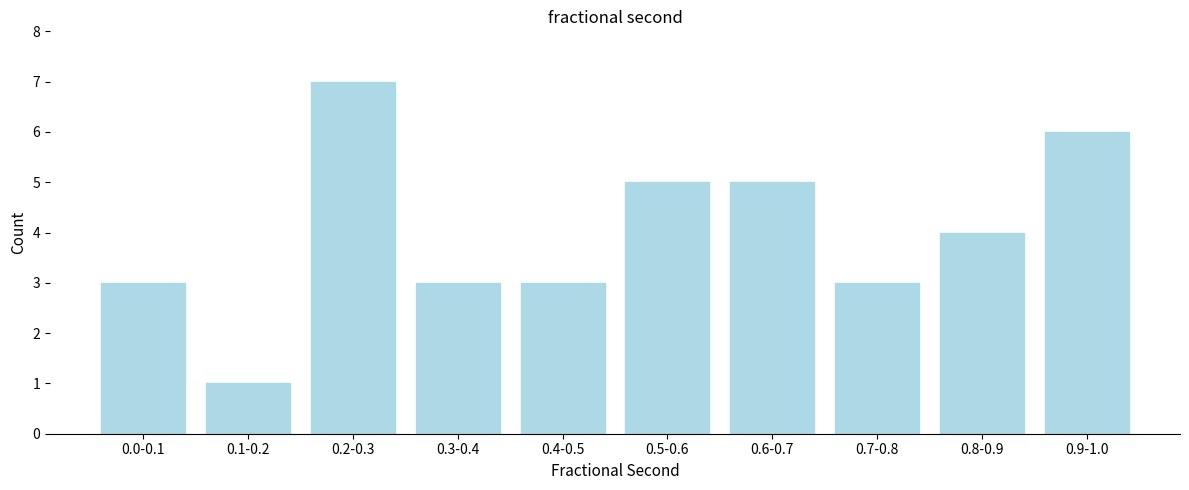

Reading right to left, extract all data points from this chart.

0.9-1.0=6	0.8-0.9=4	0.7-0.8=3	0.6-0.7=5	0.5-0.6=5	0.4-0.5=3	0.3-0.4=3	0.2-0.3=7	0.1-0.2=1	0.0-0.1=3